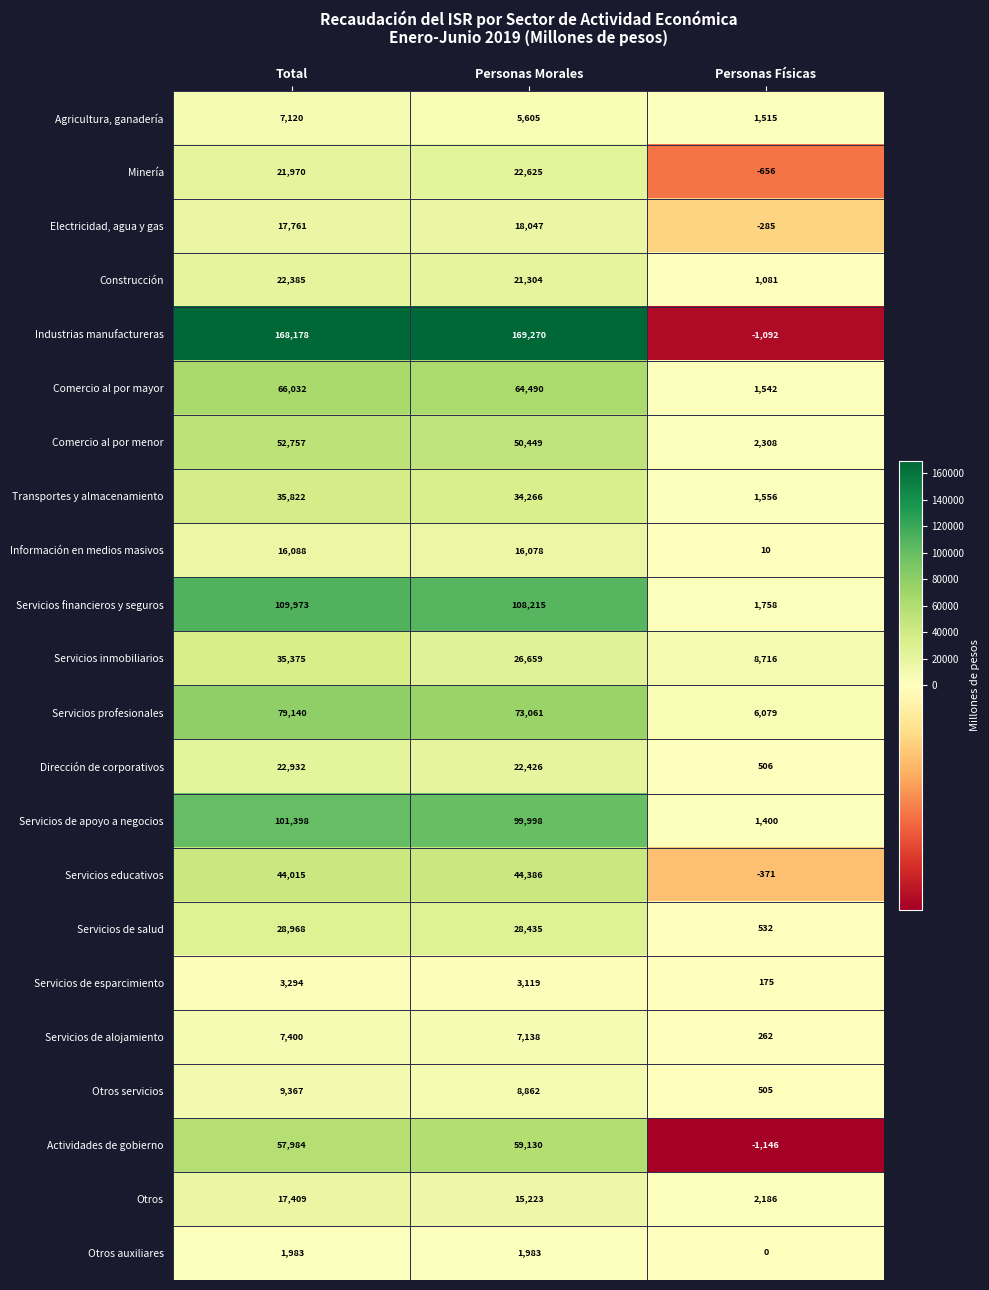

The value of Comercio al por mayor at Personas Físicas is 2753. True or false?

False